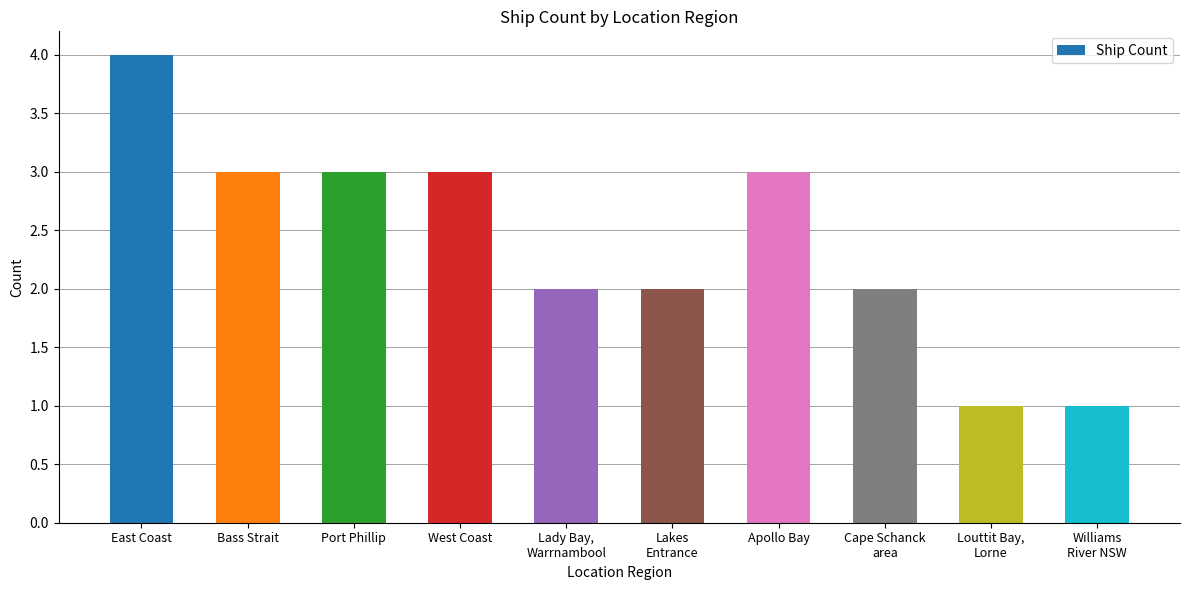

What value does the data have at Port Phillip?

3